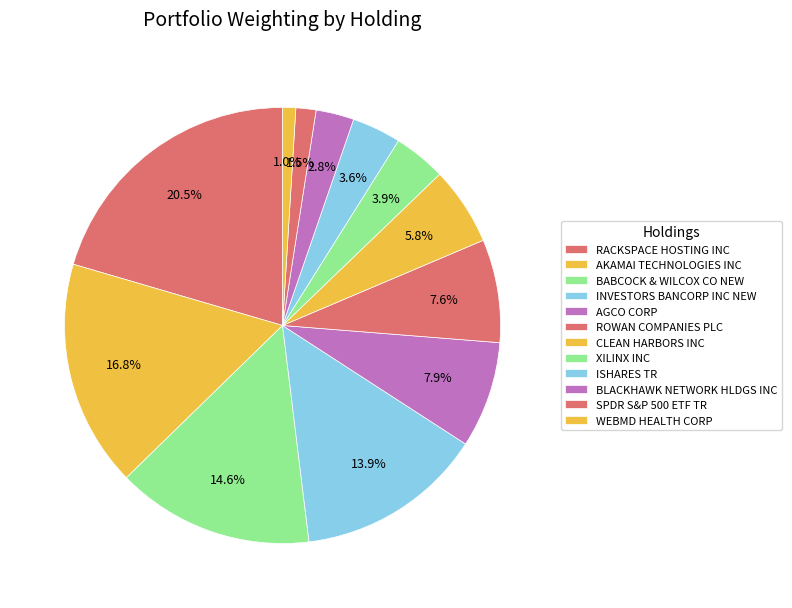

Count the number of slices in the pie.

12